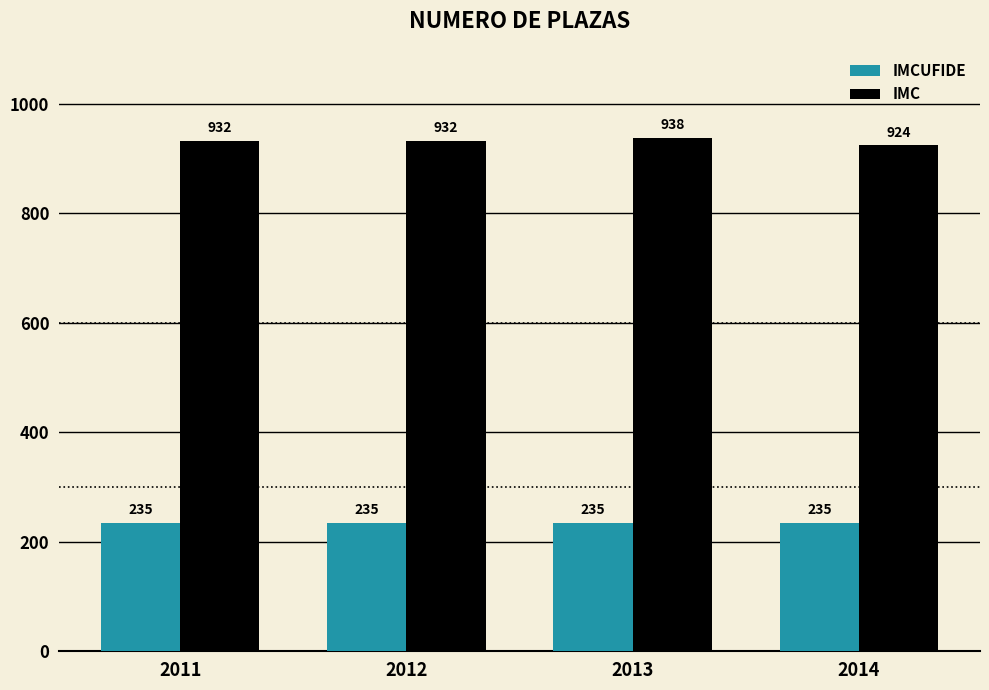

What is the total value across all series at 2013?

1173